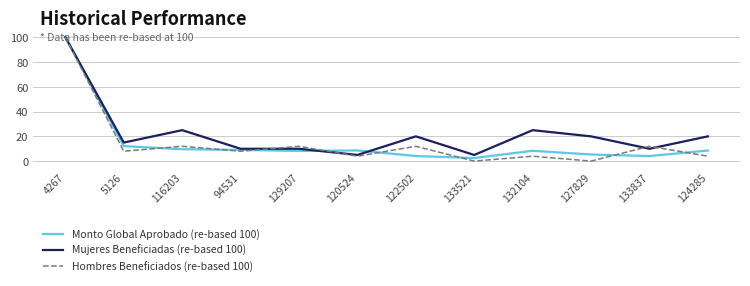

The Mujeres Beneficiadas (re-based 100) series shows 10.0 at 129207. True or false?

True